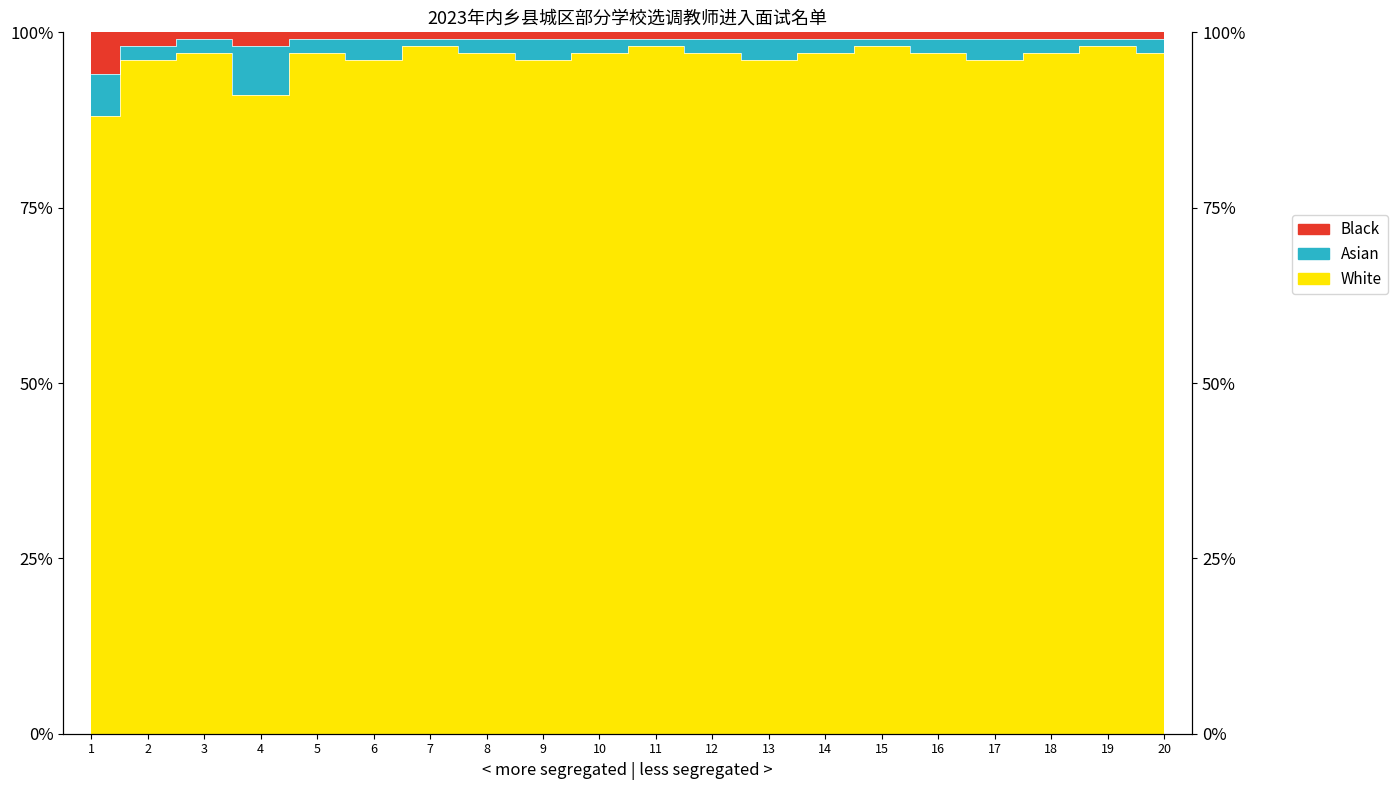

Is it true that White equals 97 at 16?

True